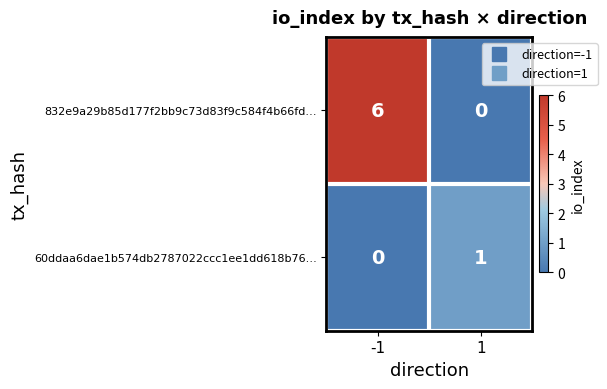

Reading left to right, list all the values displayed in this chart.

832e9a29b85d177f2bb9c73d83f9c584f4b66fd…: -1=6	1=0
60ddaa6dae1b574db2787022ccc1ee1dd618b76…: -1=0	1=1